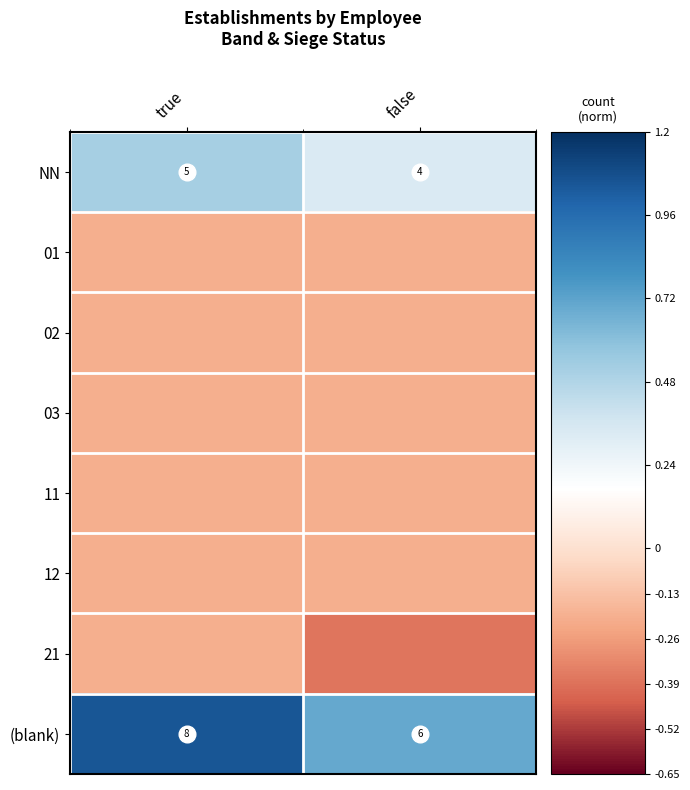

Where is NN nearest to the value 4?

false